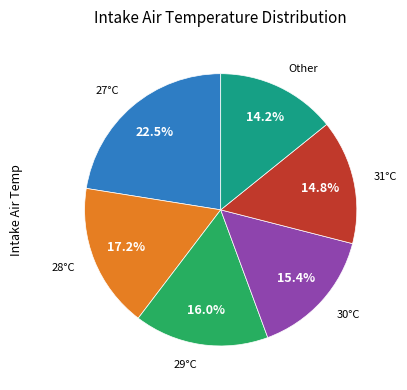

Is there any slice that represents more than half of the pie?

No